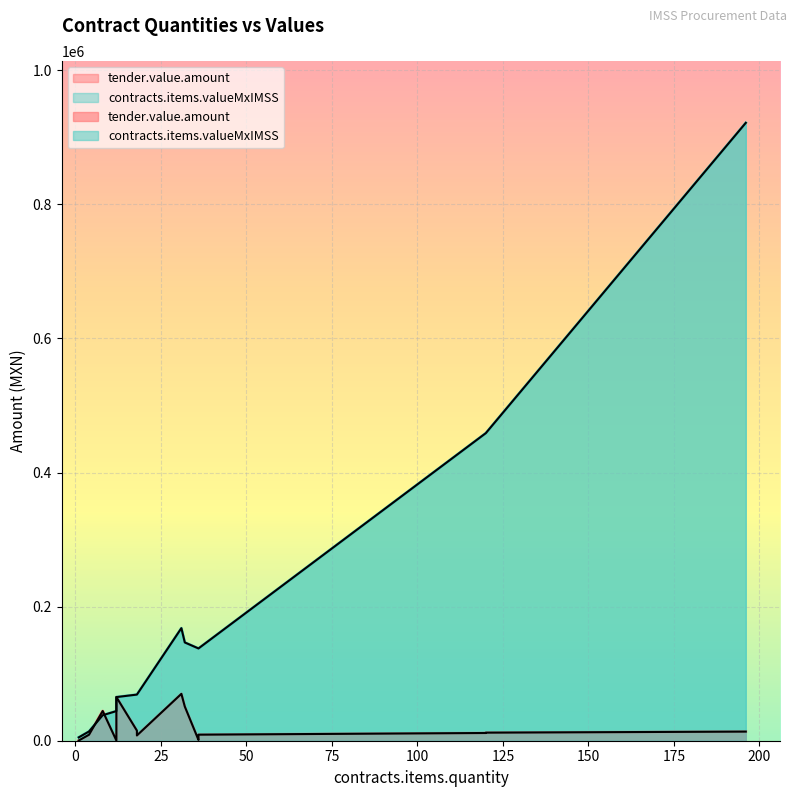

Reading right to left, transcribe all the data shown in this chart.

tender.value.amount: 13601.8	304.5	44286.5	65076.0	69896.7	12035.2	11525.8	50947.2	15077.6	7835.1	9019.0	1169.3	282.9	8942.4
contracts.items.valueMxIMSS: 921503.7	4988.0	38048.0	65076.0	167860.9	458722.5	458722.5	146549.8	68808.4	68808.4	137616.7	137616.7	44180.3	13800.0